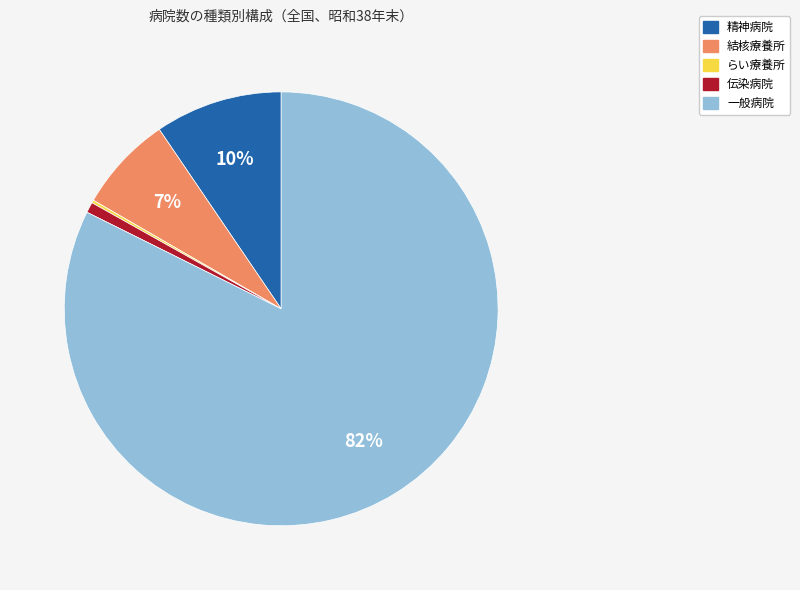

To the nearest percent, what is the difference between the largest and smallest slice percentages?

82%